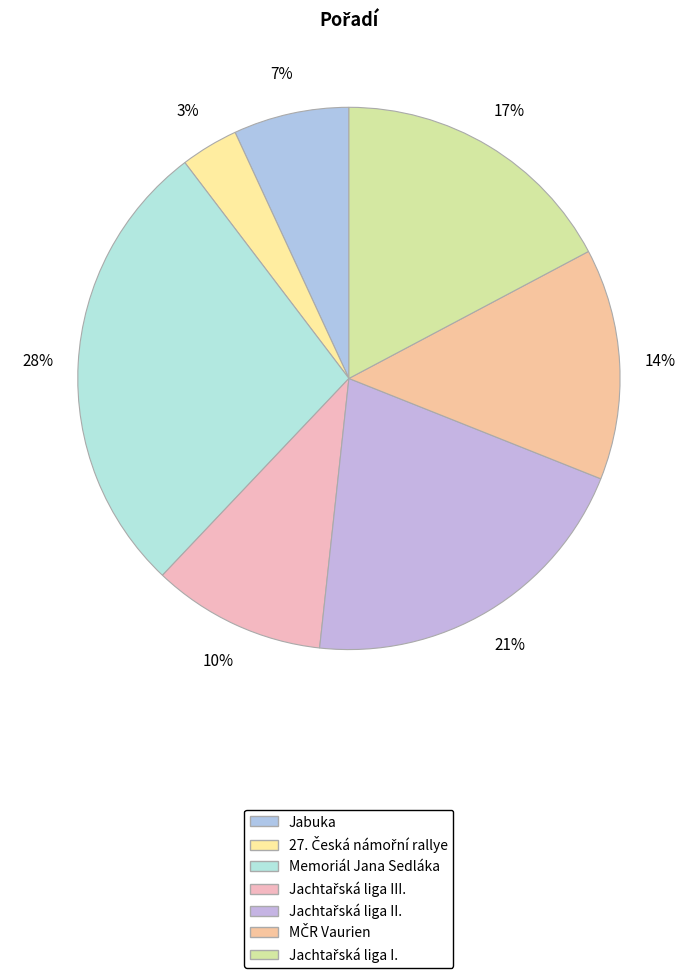

How many segments does this pie chart have?

7